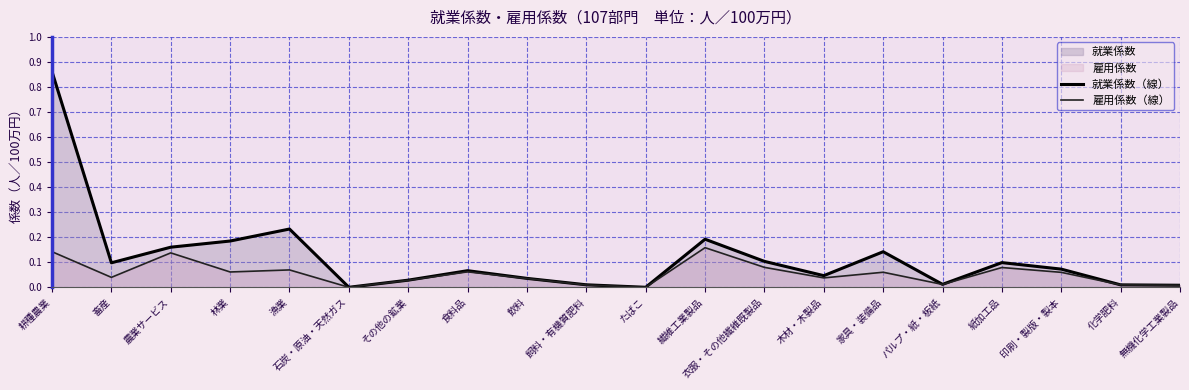

The 雇用係数（線） series shows 0.0 at 飲料. True or false?

True